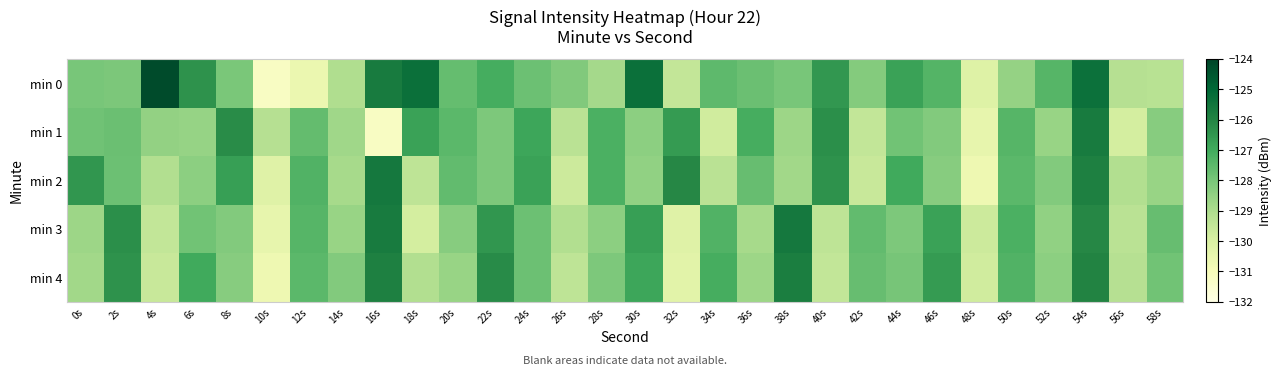

At which category is the sum across all series the highest?

54s